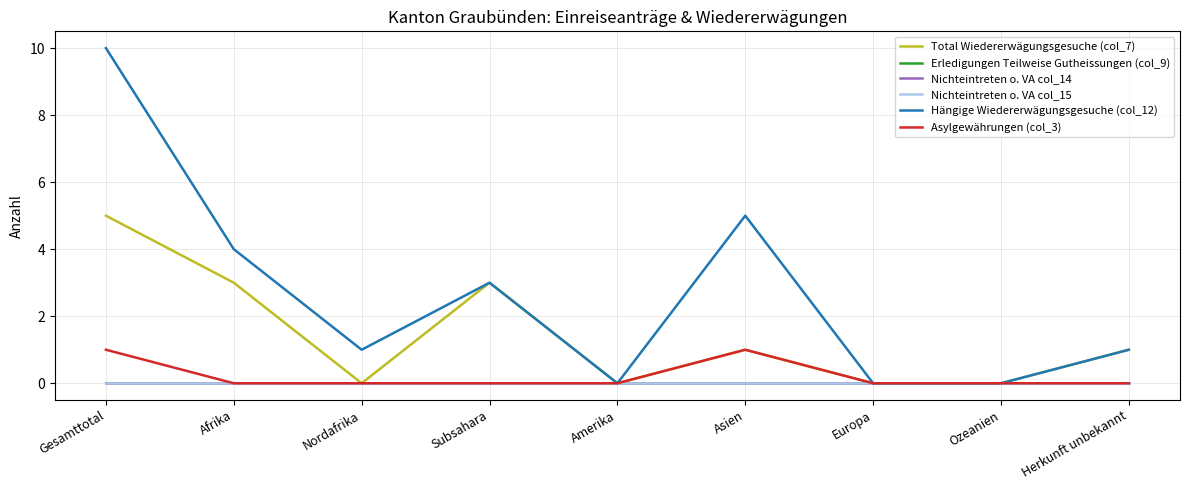

Is this an area chart (filled region under the line)?

No